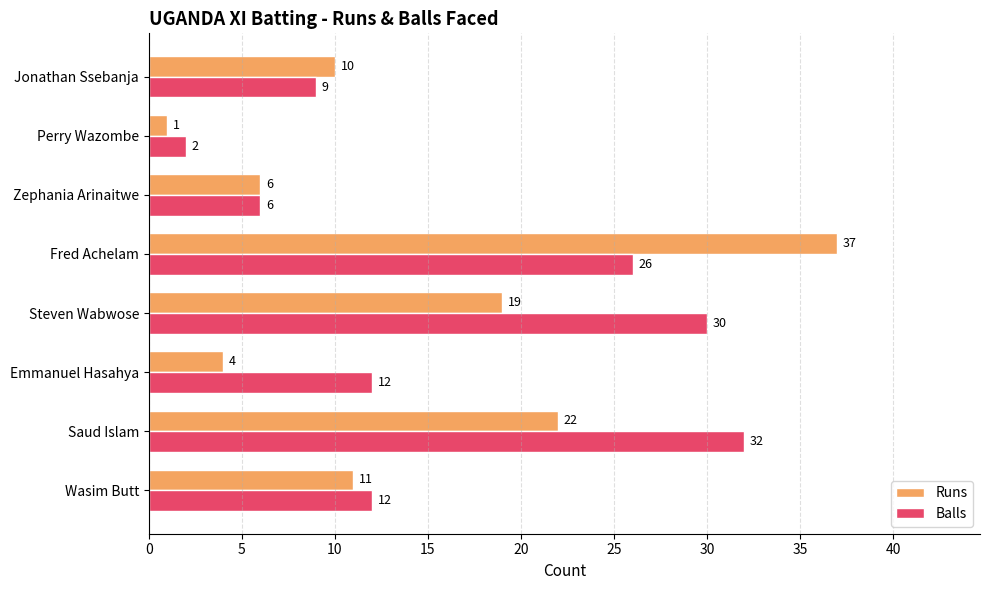

At which category is the sum across all series the highest?

Fred Achelam